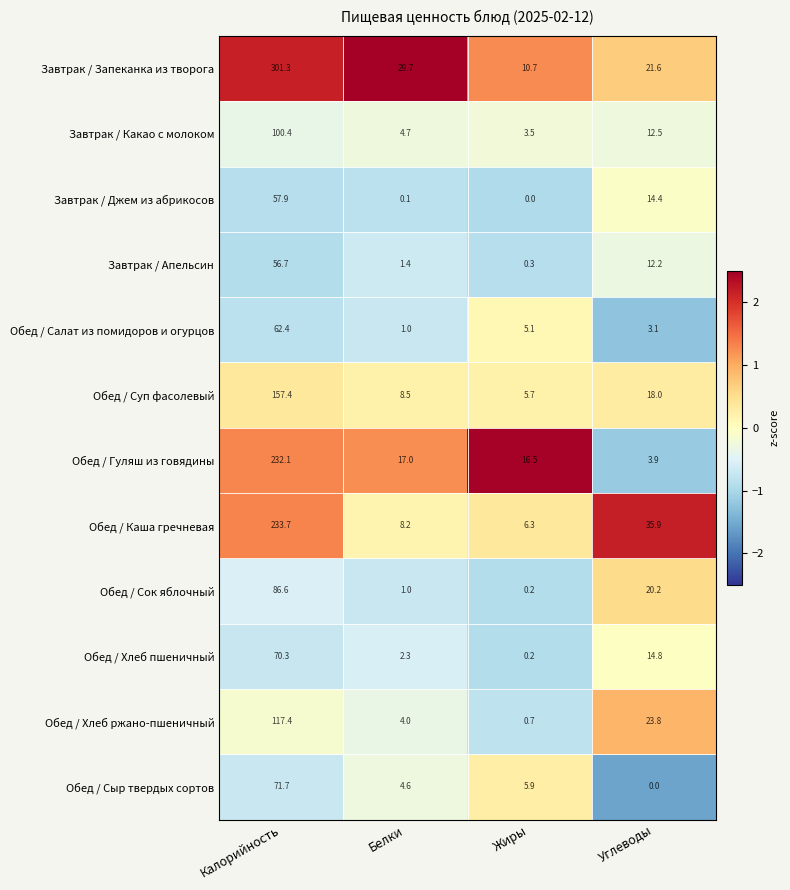

What is the difference between the Завтрак / Джем из абрикосов values at Жиры and Углеводы?

14.4